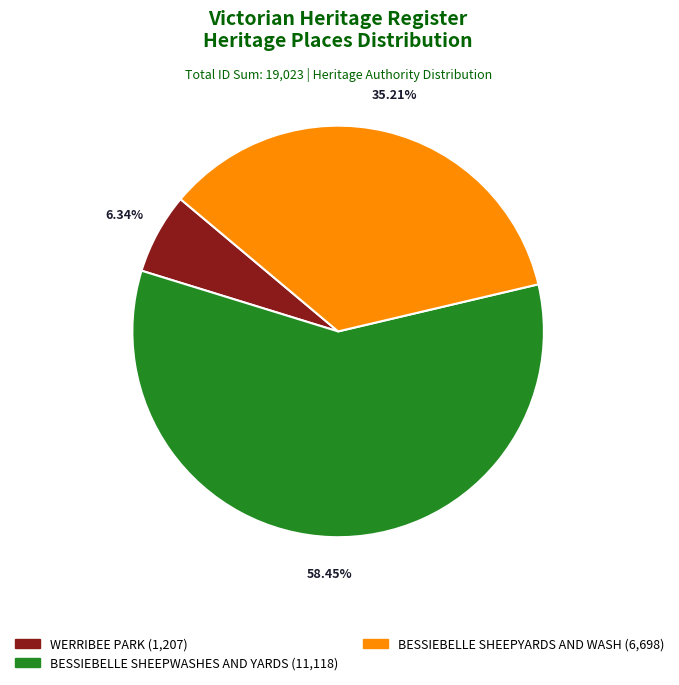

Is it true that WERRIBEE PARK is 16% of the pie?

False